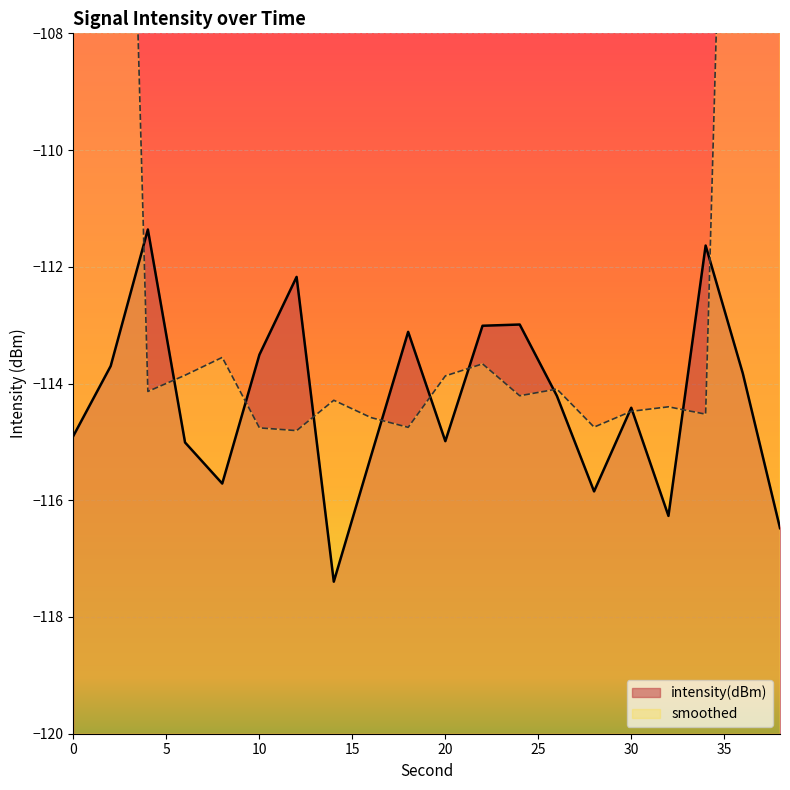

What is the lowest value of the intensity(dBm) series?

-117.4